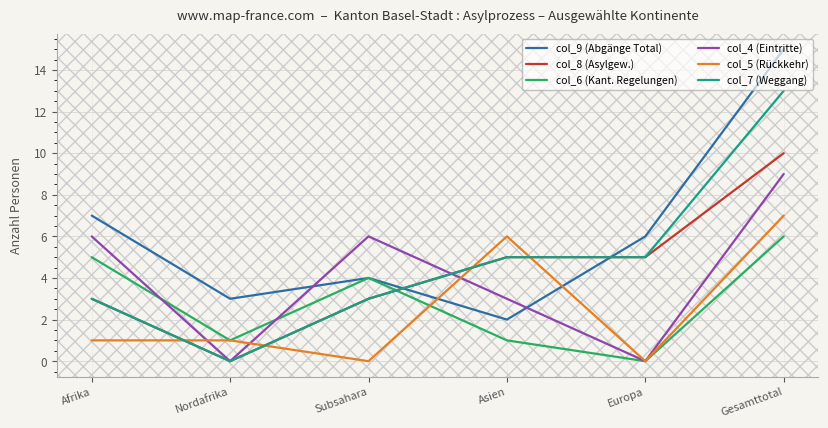

What is the difference between the highest and lowest values at Afrika?

6